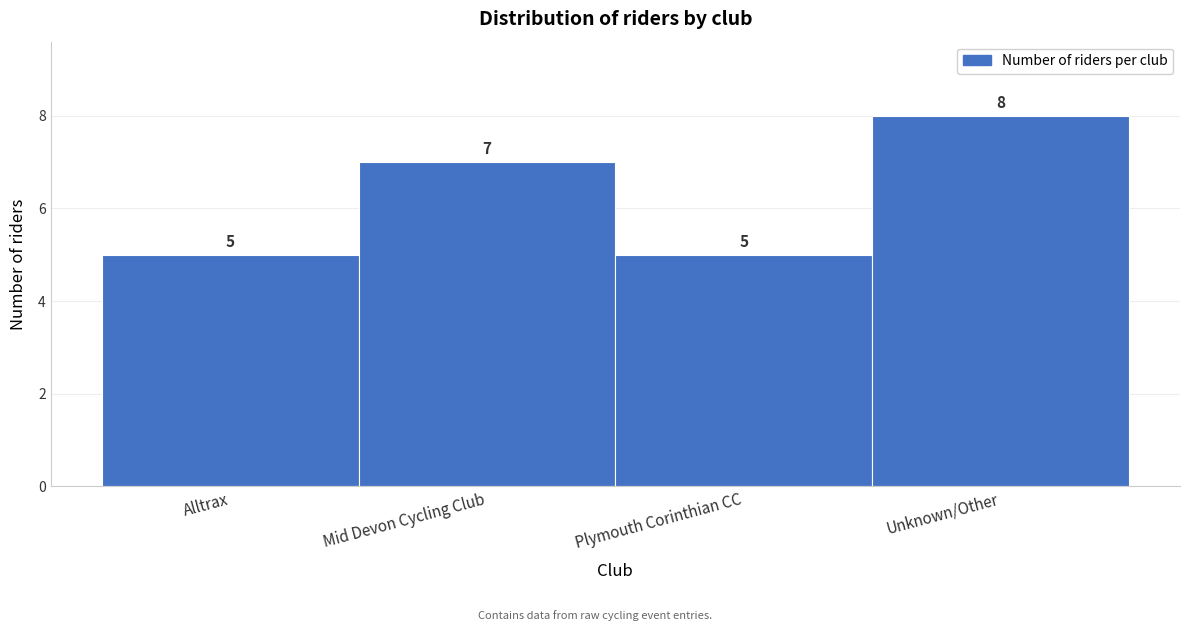

Reading right to left, what are all the values shown in this chart?

8	5	7	5